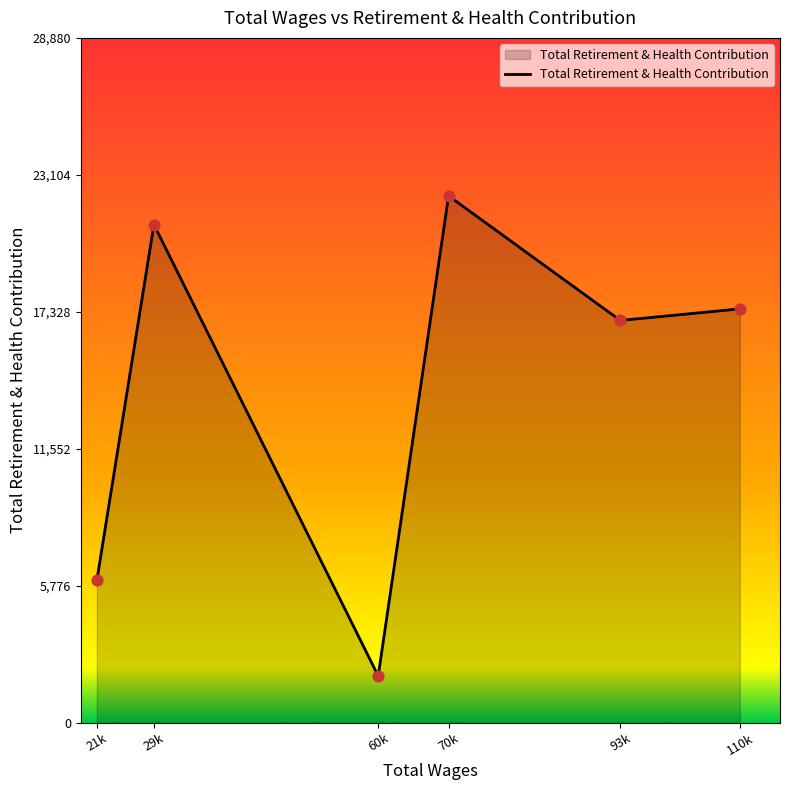

Between 60k and 70k, which is larger?

70k